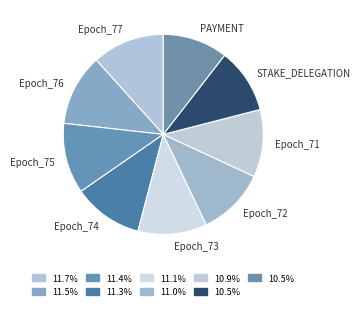

What is the ratio of the value at PAYMENT to the value at Epoch_76?

0.9